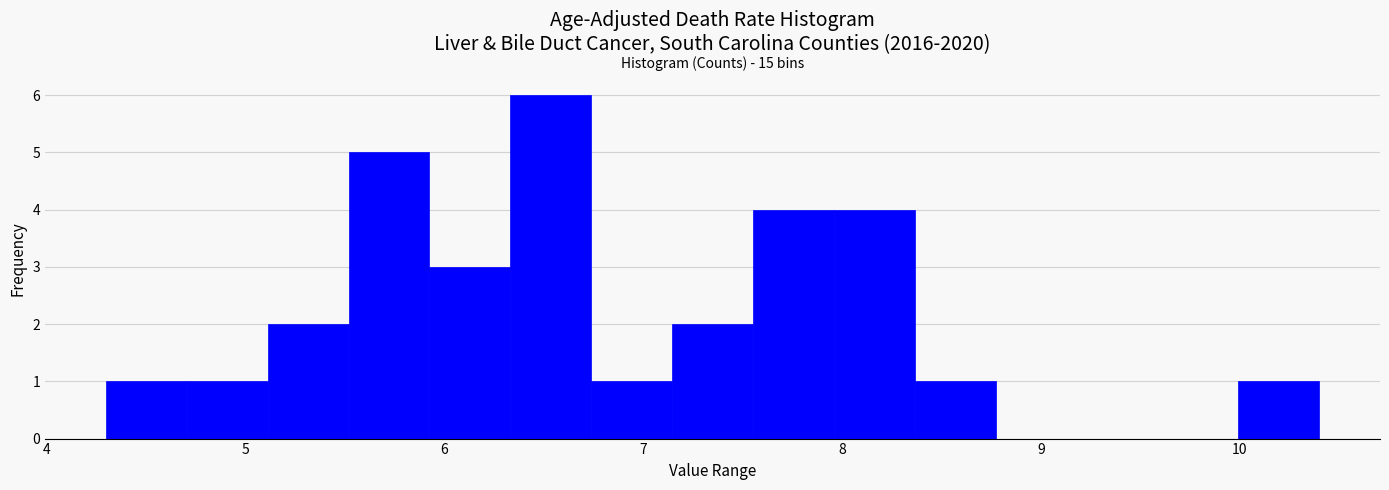

Which range on the x-axis has the tallest bar?

6.3 to 6.7